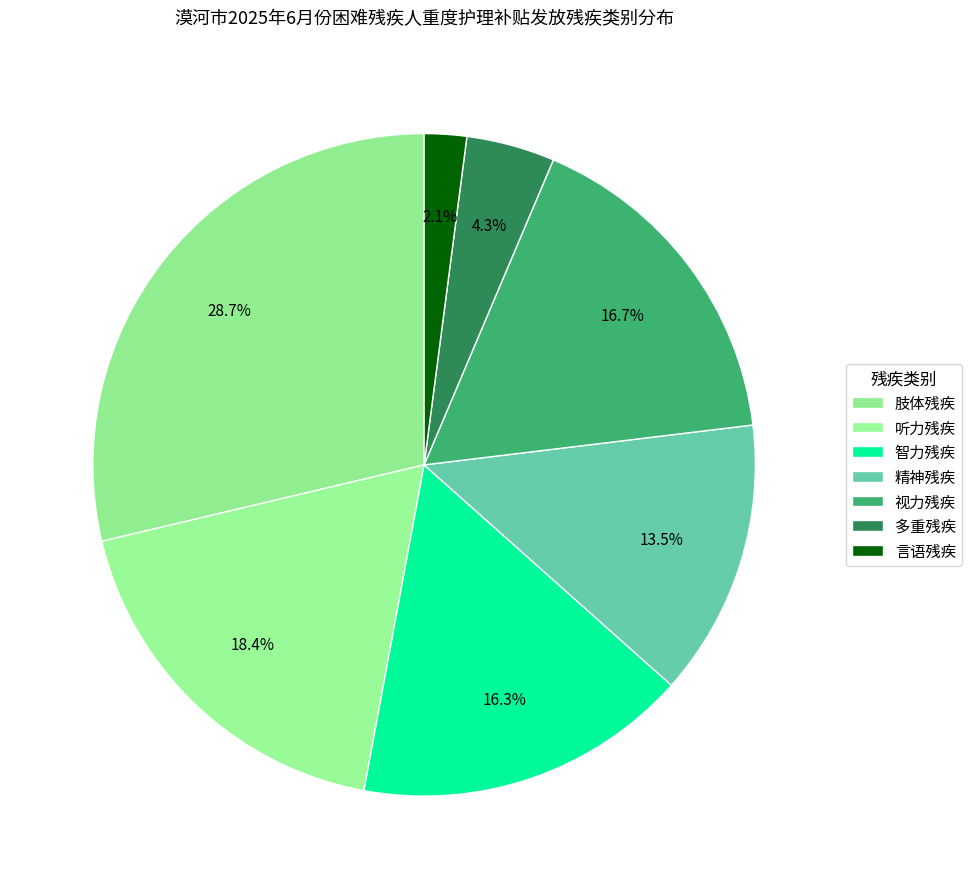

How many slices are in this pie chart?

7